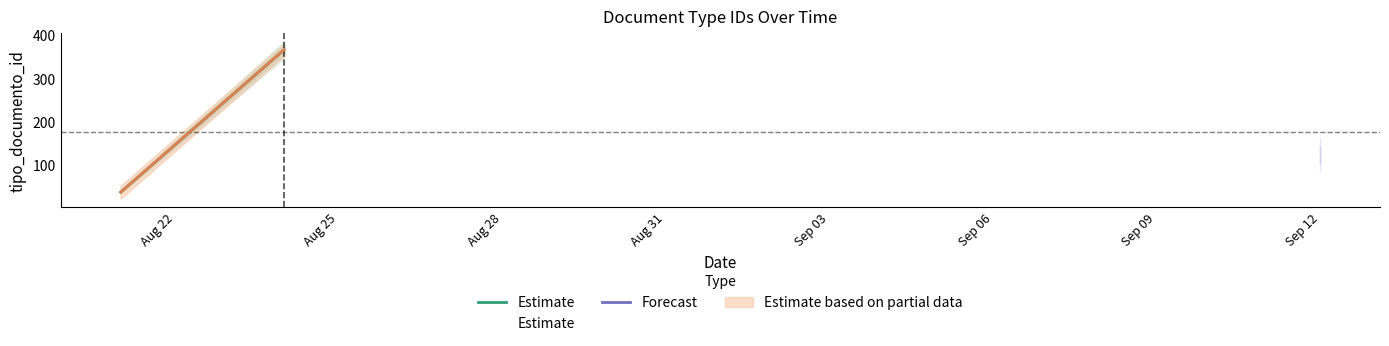

Read the value at Aug 22.

36.8